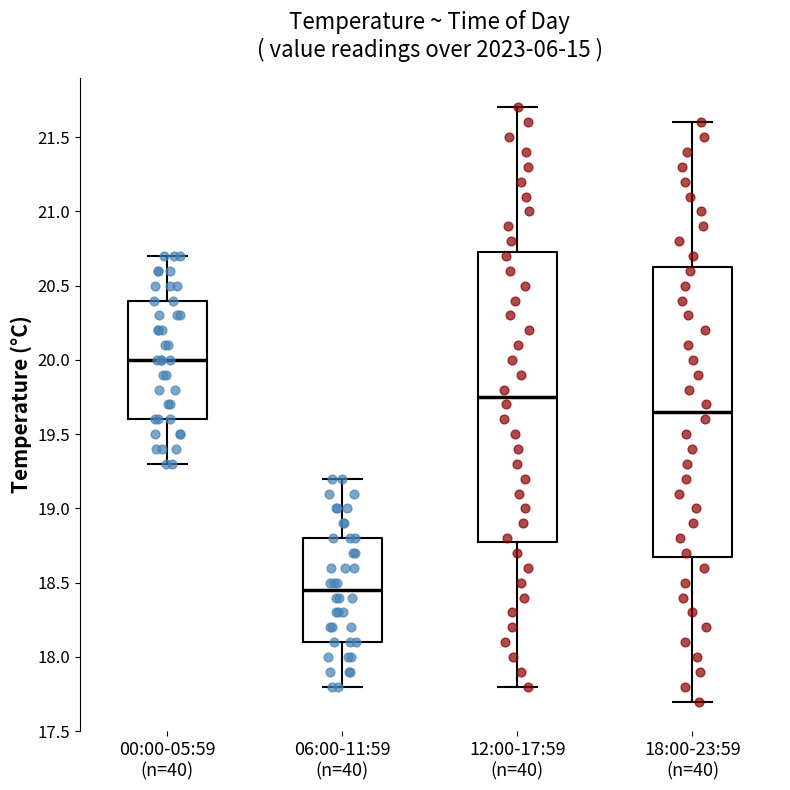

Where does the median line of the box for 00:00-05:59 (n=40) sit on the y-axis? The values are not printed on the chart, so give them approximately, as read against the axis.

20.00